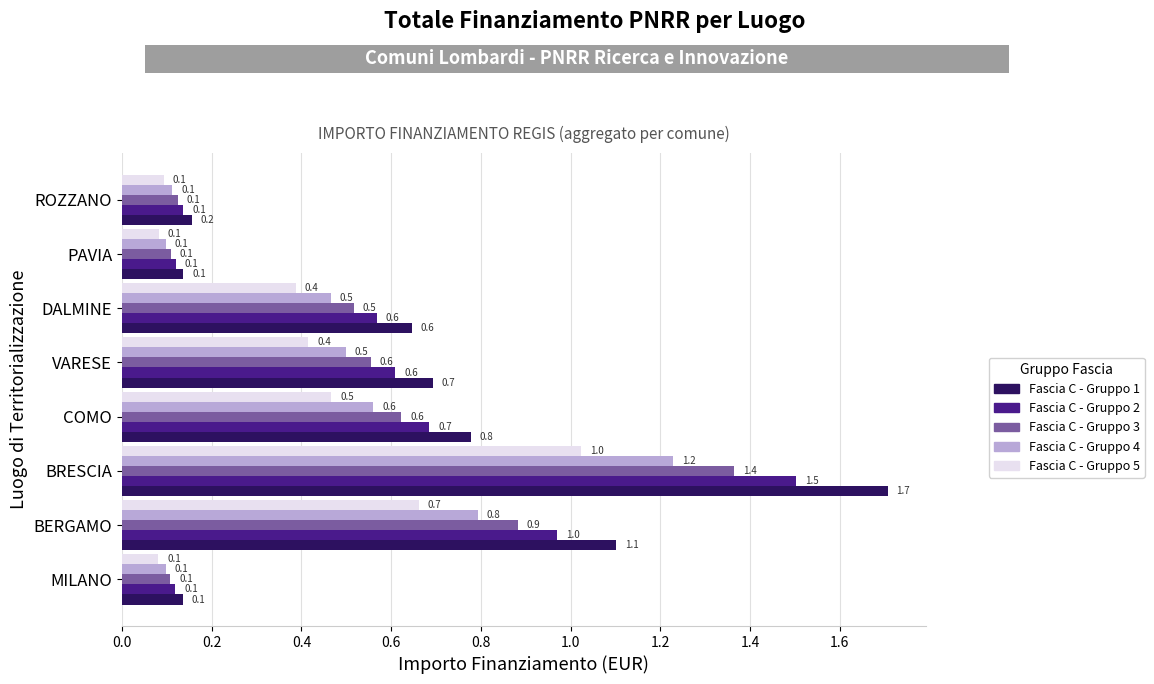

What is the sum of all Fascia C - Gruppo 4 values?

3.9